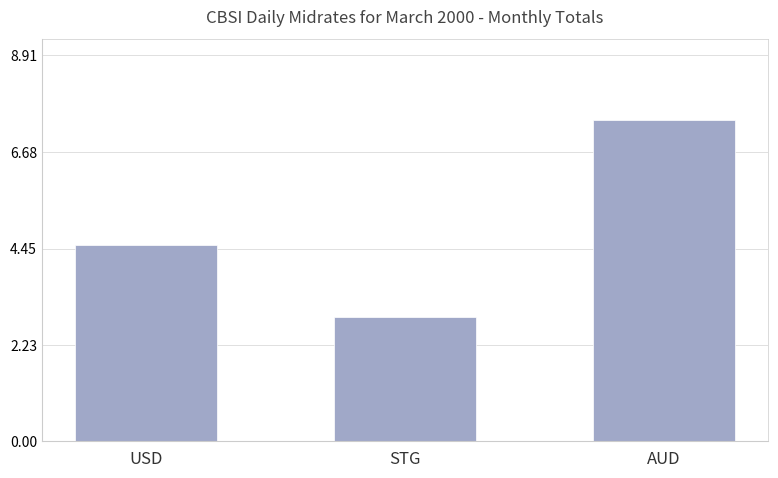

Rank the categories by value from highest to lowest.

AUD, USD, STG